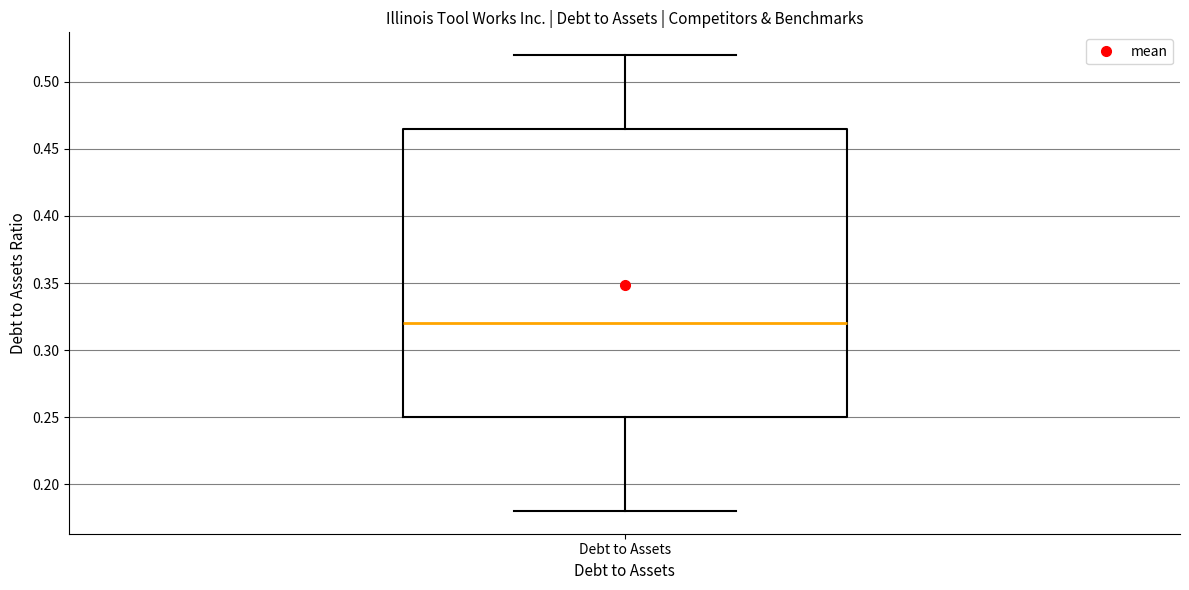

Read this box plot against the y-axis: the position of the median line, the range covered by the box, and the ends of both whiskers. The values are not printed on the chart, so give them approximately, as read against the axis.

median 0.320, box 0.250 to 0.465, whiskers 0.180 to 0.520